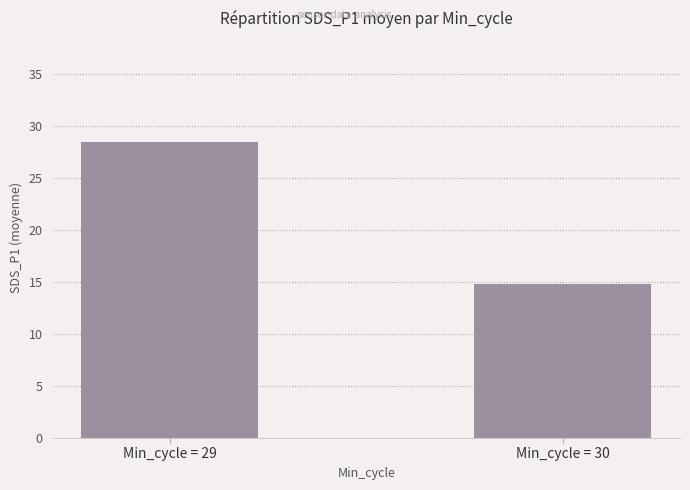

What is the sum of the values at Min_cycle = 29 and Min_cycle = 30?

43.2